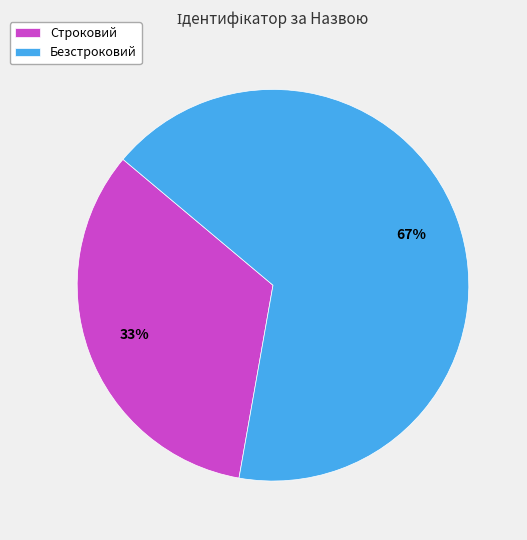

What is the ratio of the value at Безстроковий to the value at Строковий?

2.0